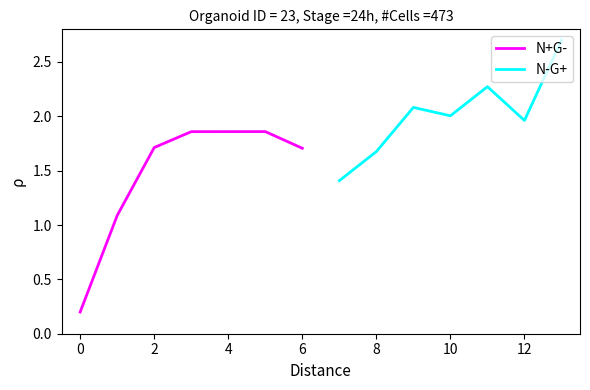

True or false: N-G+ and N+G- intersect in this chart.

False